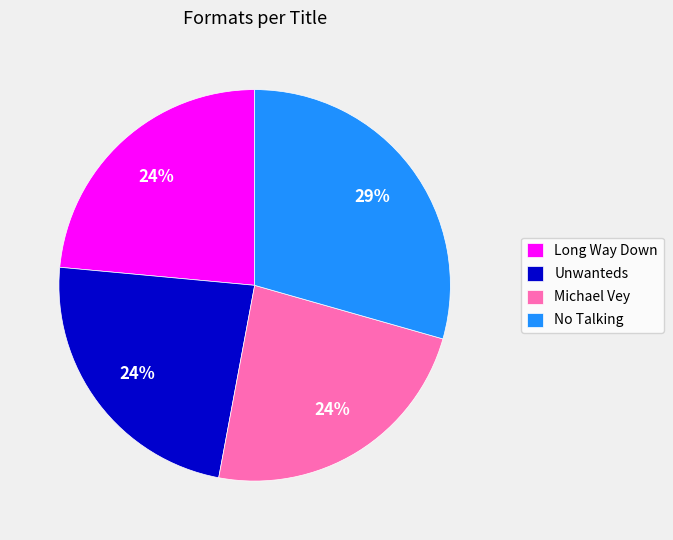

Is there a majority slice in this chart?

No